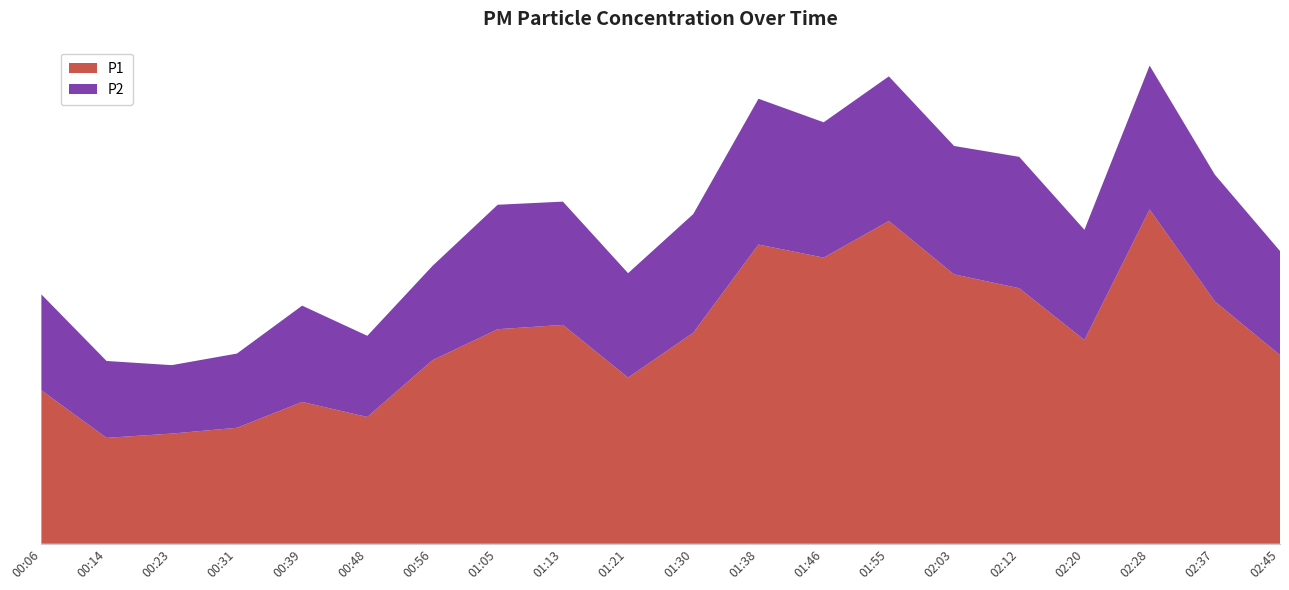

Reading right to left, what are all the values shown in this chart?

P1: 16.3	20.9	28.8	17.6	22.0	23.2	27.8	24.7	25.8	18.2	14.3	18.9	18.5	15.8	10.9	12.2	10.0	9.5	9.1	13.2
P2: 9.0	10.9	12.4	9.5	11.3	11.1	12.5	11.7	12.6	10.2	9.0	10.6	10.7	8.1	7.0	8.3	6.4	5.9	6.6	8.3